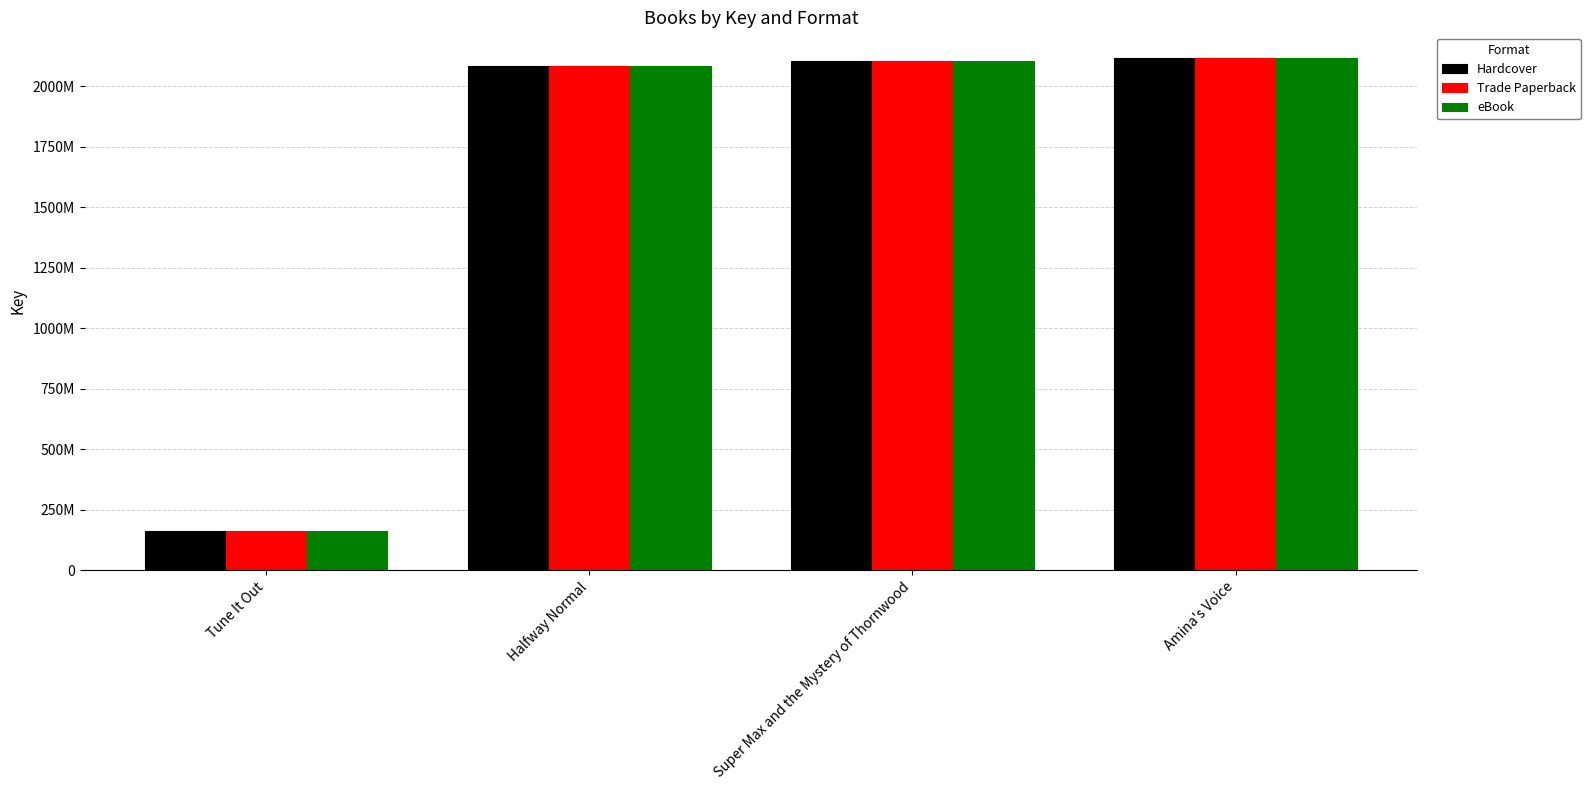

What value does the Hardcover series have at Super Max and the Mystery of Thornwood?

2105730060